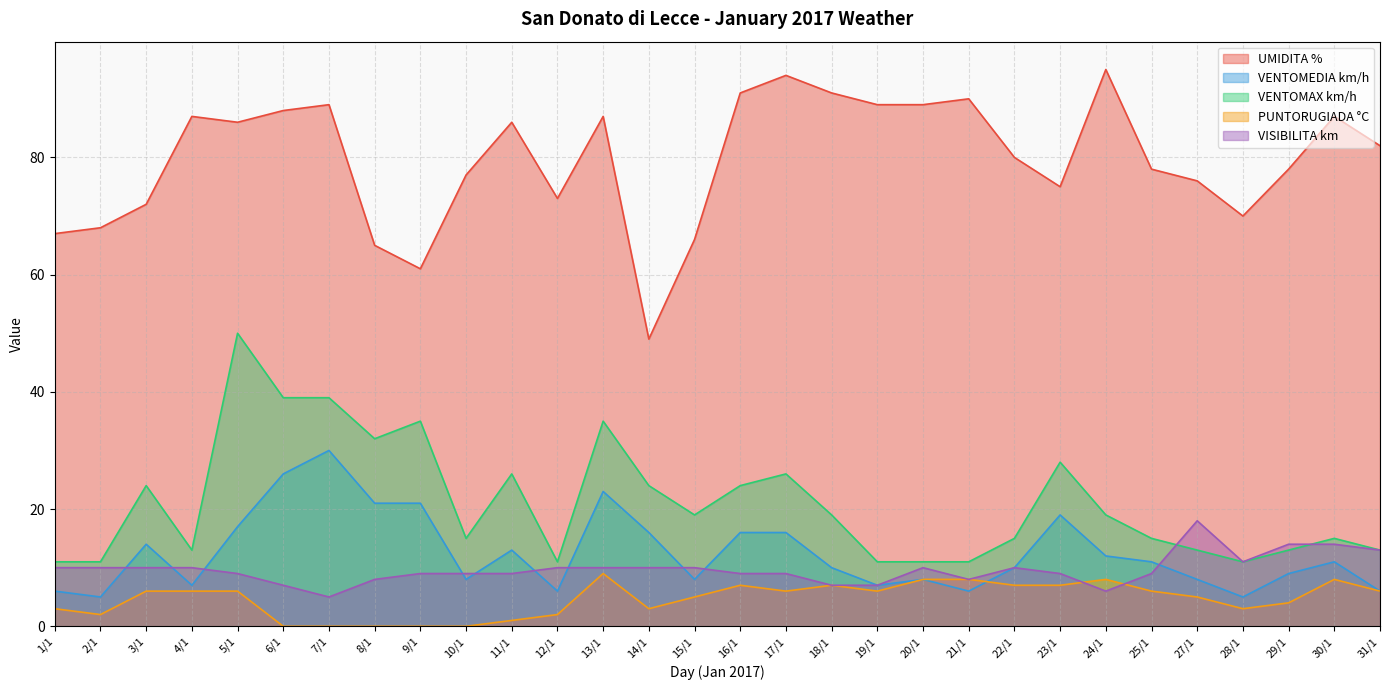

Rank the series by their maximum value, from highest to lowest.

UMIDITA %, VENTOMAX km/h, VENTOMEDIA km/h, VISIBILITA km, PUNTORUGIADA °C